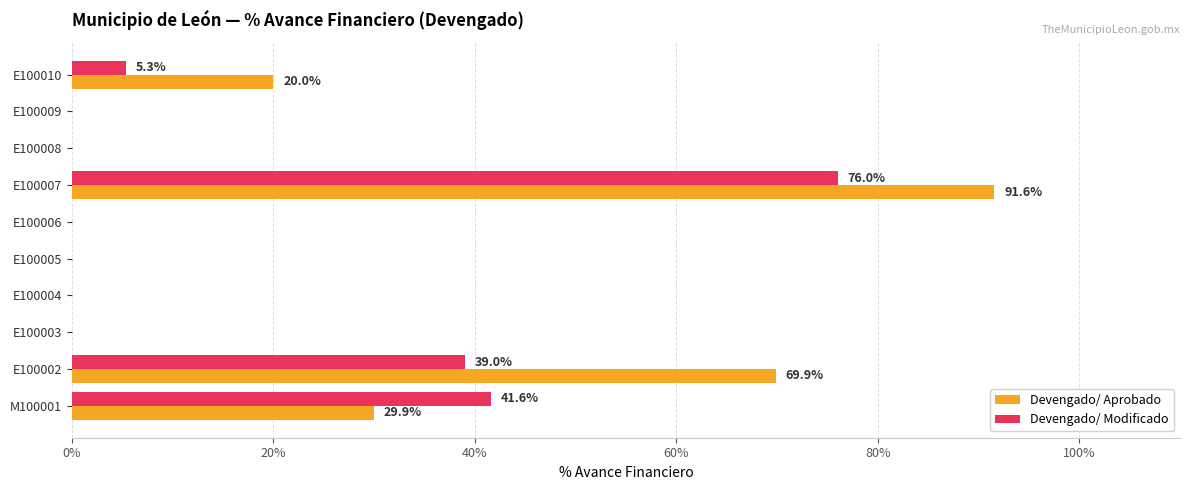

What are all the series names shown in the legend?

Devengado/ Aprobado, Devengado/ Modificado